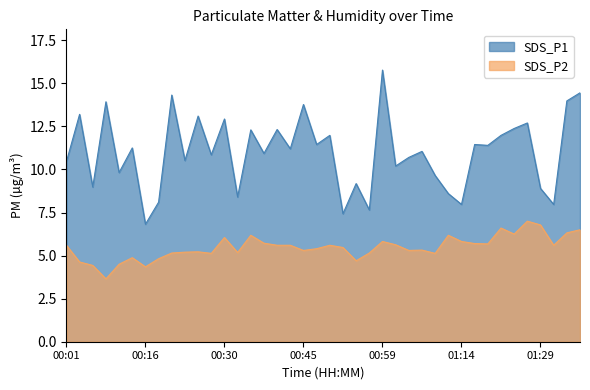

Which series has the widest spread of values?

SDS_P1